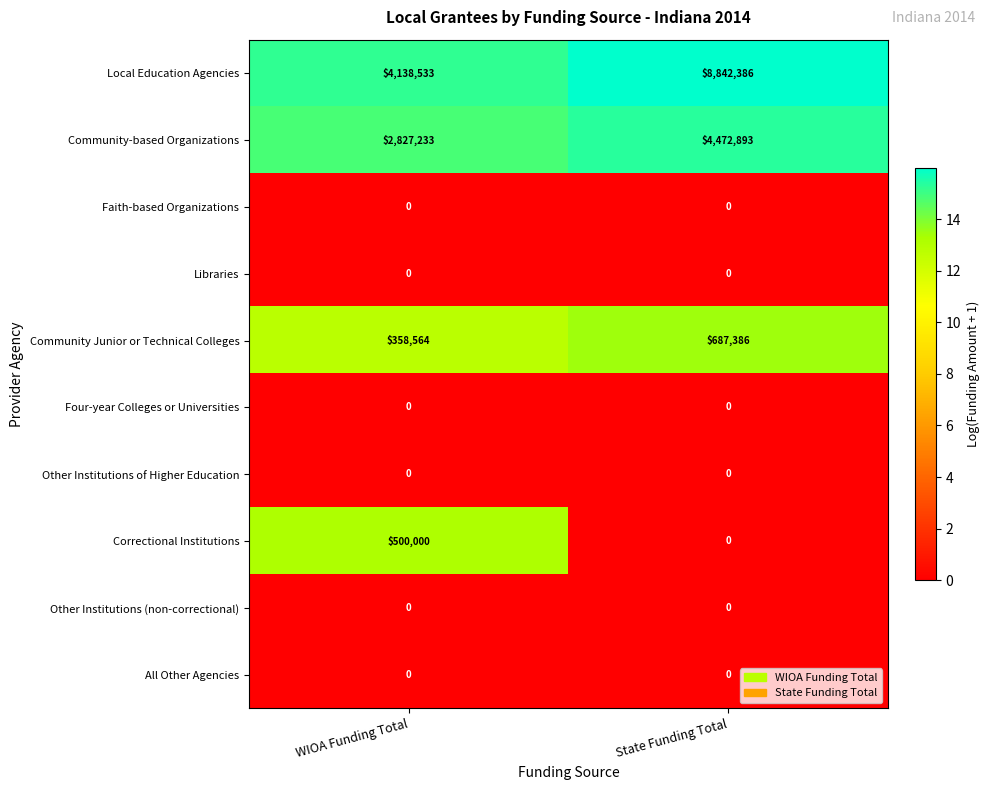

List the labels in order of Community Junior or Technical Colleges value, largest first.

State Funding Total, WIOA Funding Total